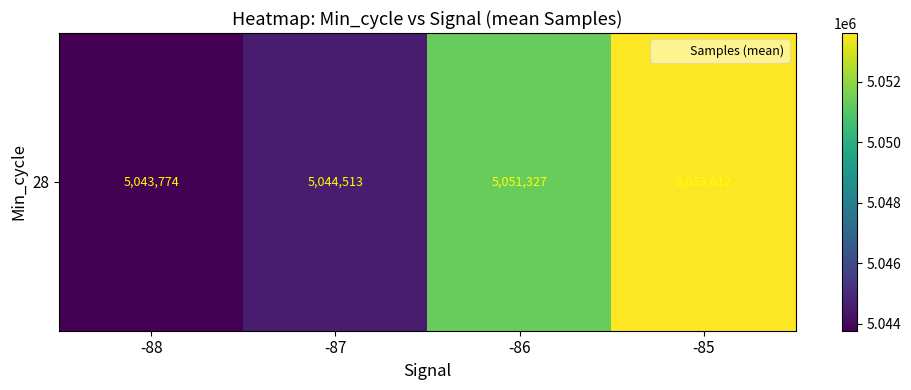

Which label corresponds to the largest value in the chart?

-85